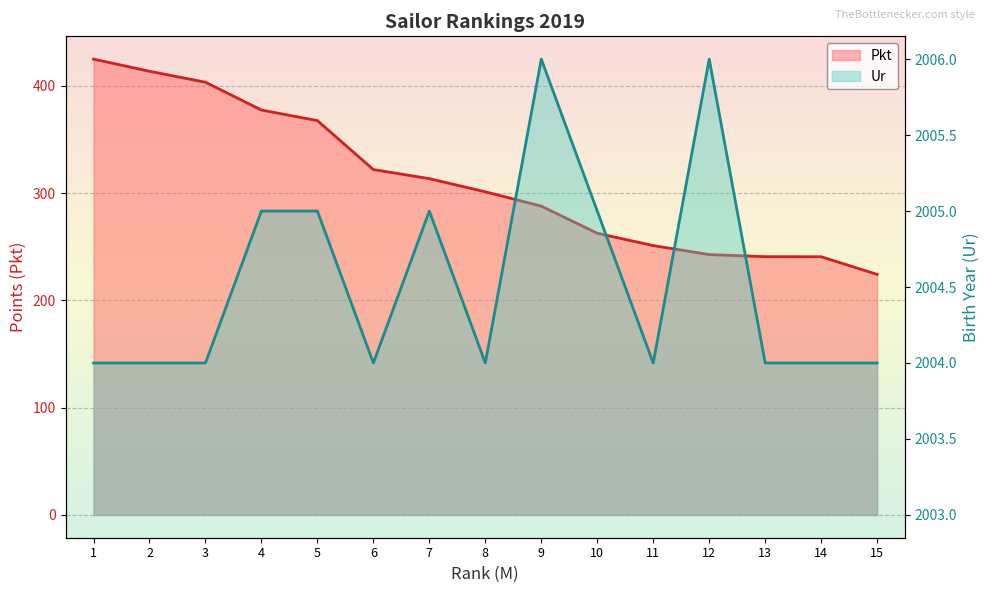

Reading left to right, list all the values displayed in this chart.

Pkt: 425.0	413.7	403.5	377.6	367.7	322.0	313.6	301.3	287.9	262.6	251.1	242.8	240.8	240.8	224.3
Ur: 2004.0	2004.0	2004.0	2005.0	2005.0	2004.0	2005.0	2004.0	2006.0	2005.0	2004.0	2006.0	2004.0	2004.0	2004.0